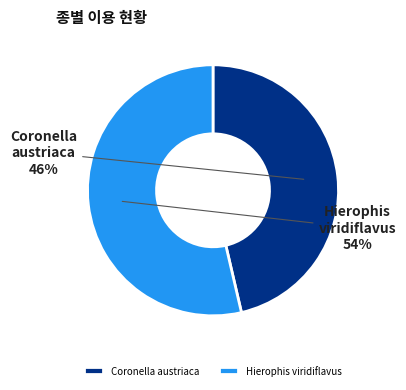

Approximately how many times larger is the value at Hierophis viridiflavus compared to Coronella austriaca?

1.2